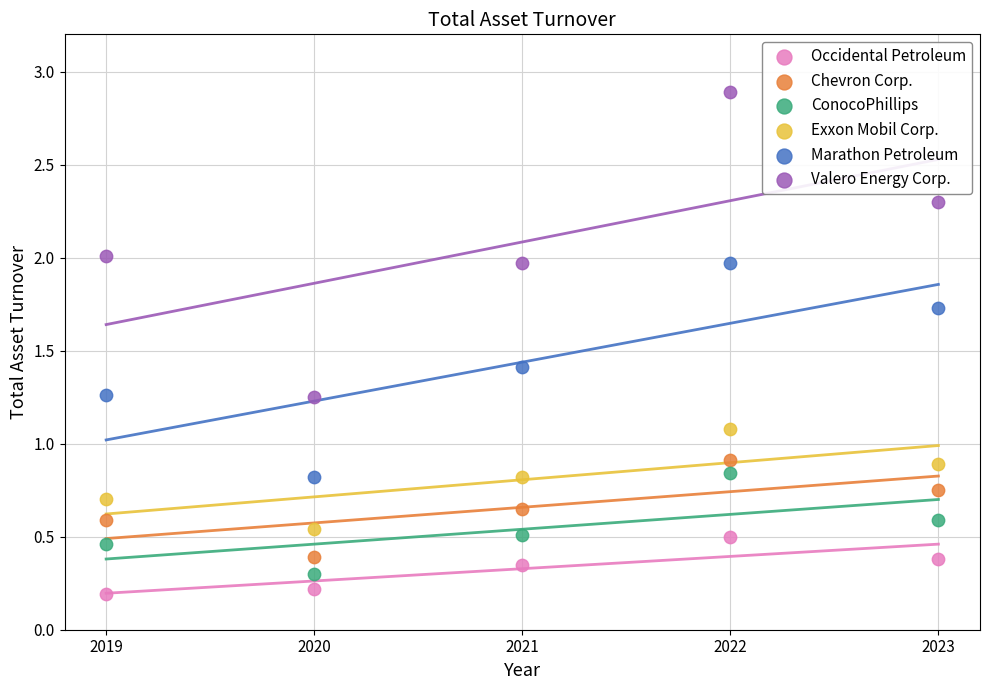

Which series reaches the maximum Y coordinate?

Valero Energy Corp.